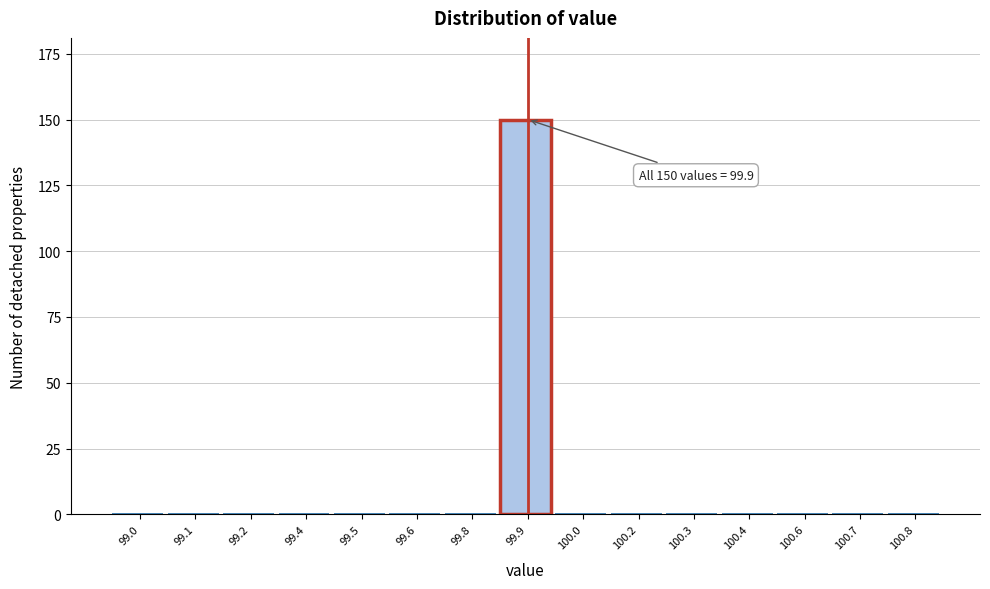

Reading left to right, extract all data points from this chart.

99.0=0	99.1=0	99.2=0	99.4=0	99.5=0	99.6=0	99.8=0	99.9=150	100.0=0	100.2=0	100.3=0	100.4=0	100.6=0	100.7=0	100.8=0